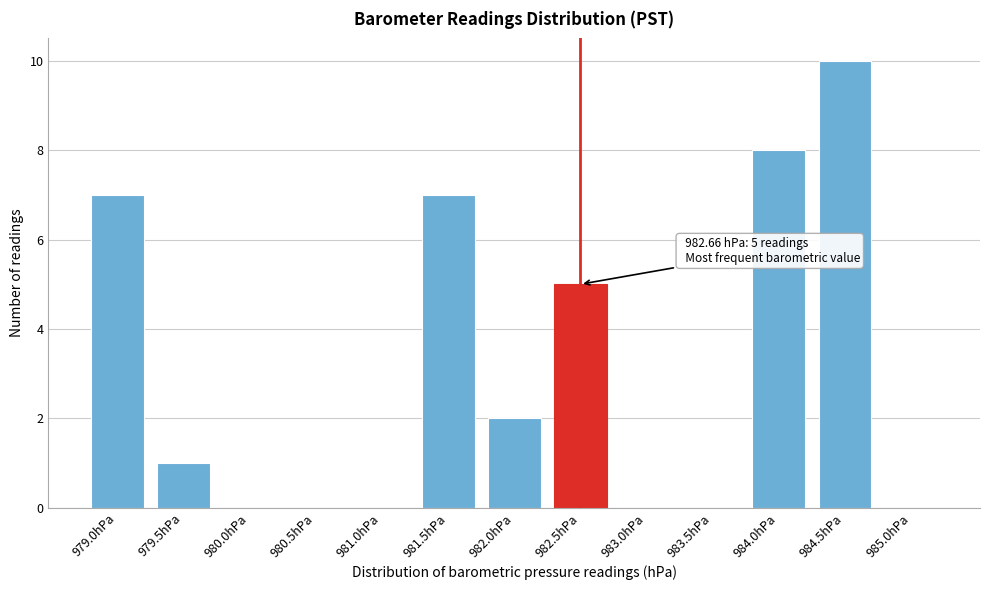

Reading right to left, what are all the values shown in this chart?

985.0hPa=0	984.5hPa=10	984.0hPa=8	983.5hPa=0	983.0hPa=0	982.5hPa=5	982.0hPa=2	981.5hPa=7	981.0hPa=0	980.5hPa=0	980.0hPa=0	979.5hPa=1	979.0hPa=7